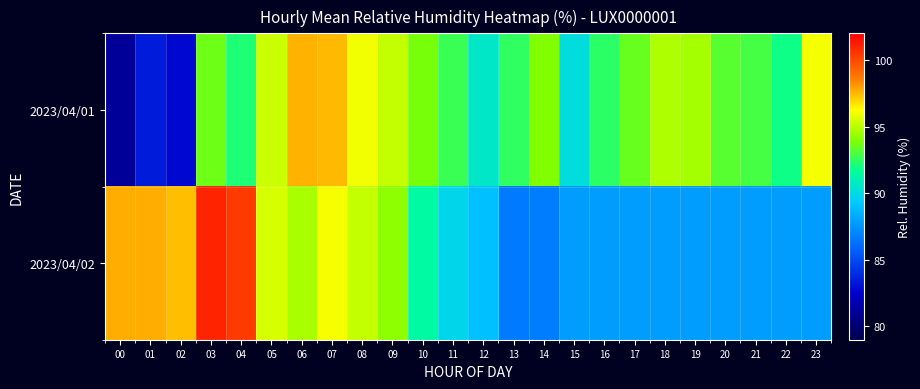

What is the difference between the highest and lowest values at 06?

2.9